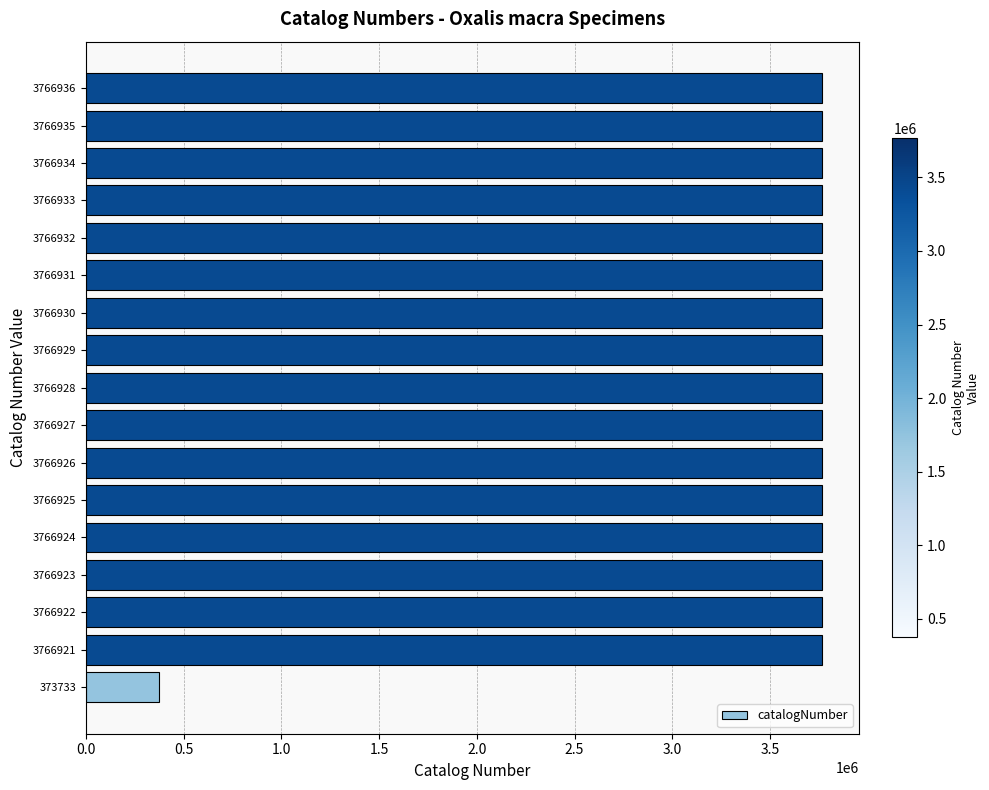

The value at 3766926 is 3766926. True or false?

True